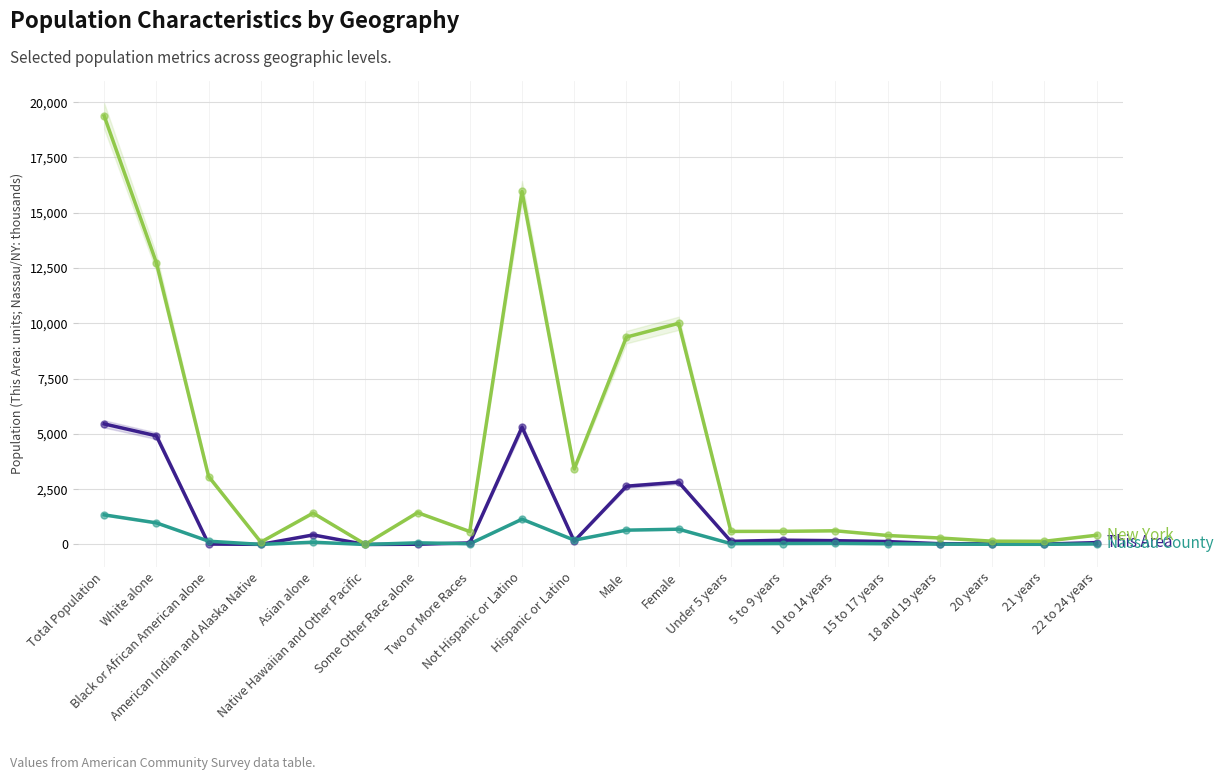

True or false: Nassau County has more than 1 points higher than both neighbors.

True